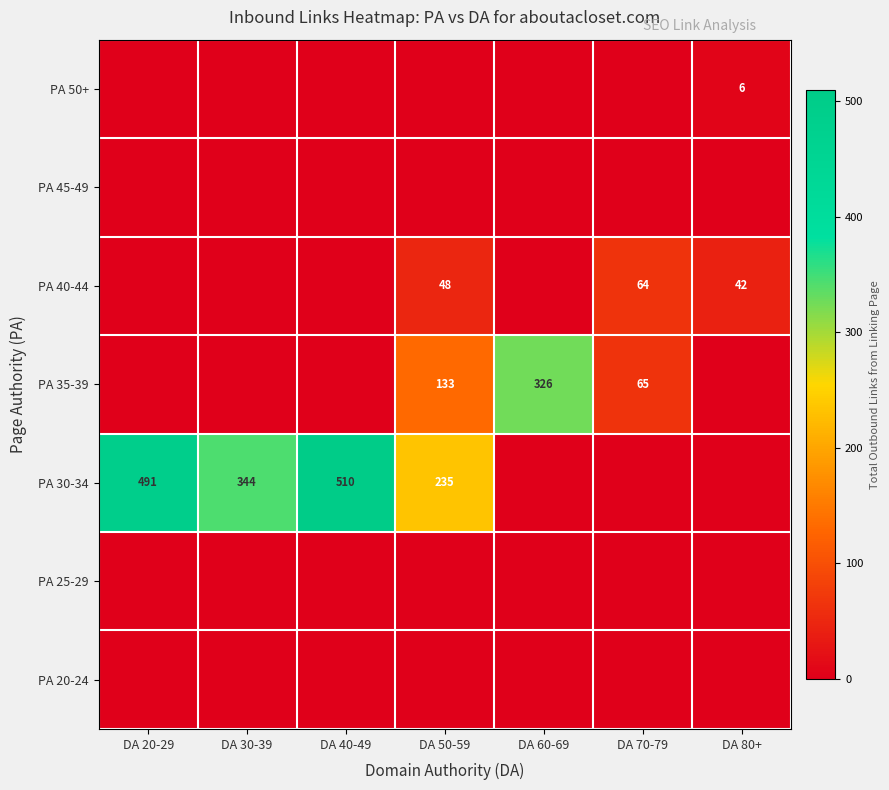

Which label corresponds to the largest value in the chart?

DA 40-49